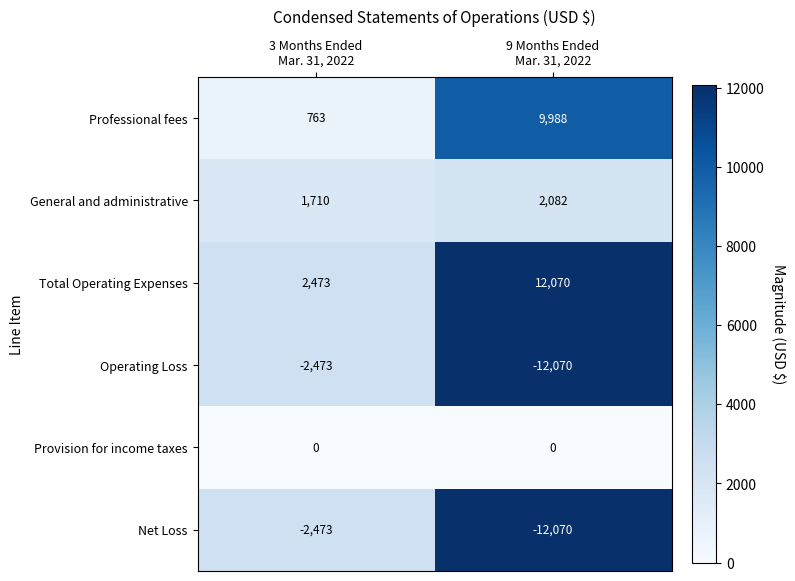

What is the lowest value of the Net Loss series?

-12070